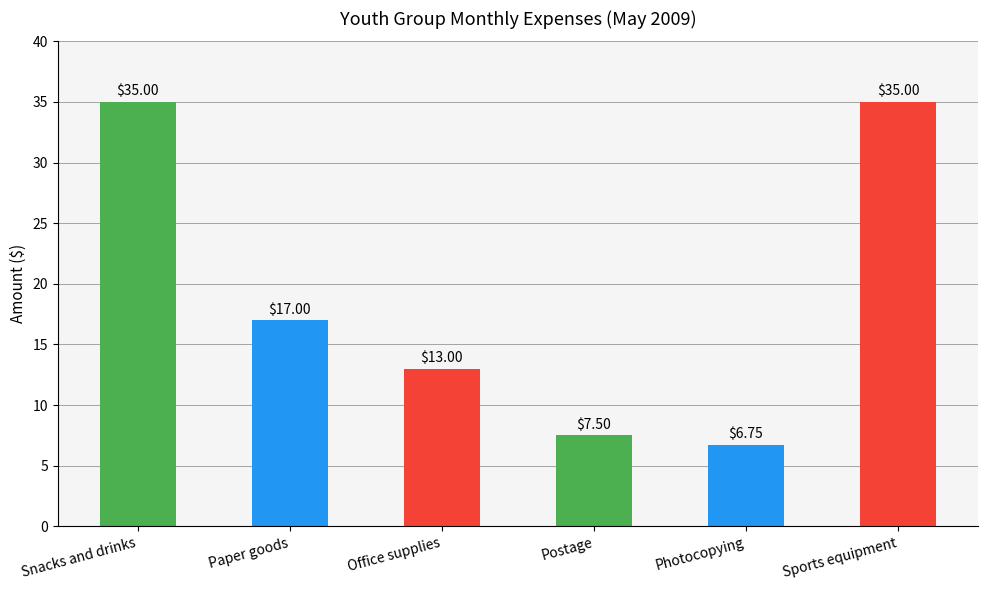

Between Office supplies and Photocopying, which is larger?

Office supplies